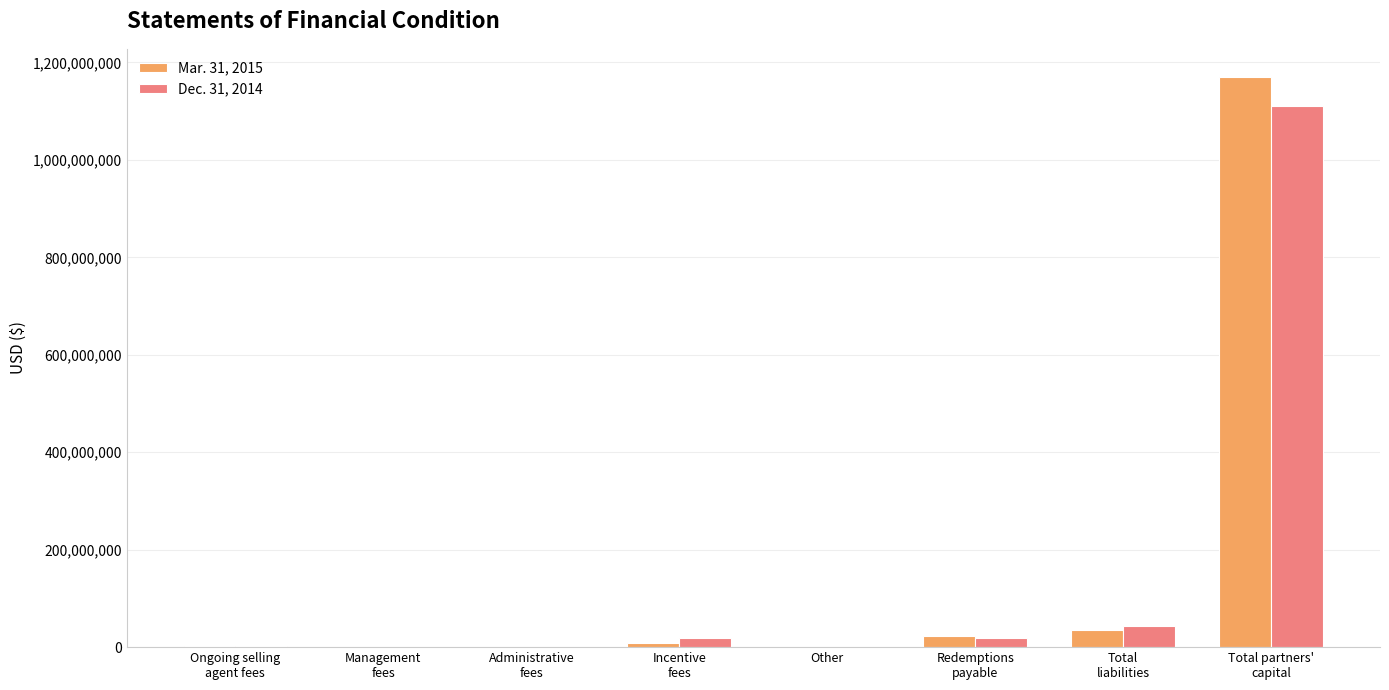

What is the greatest value displayed?

1169474400